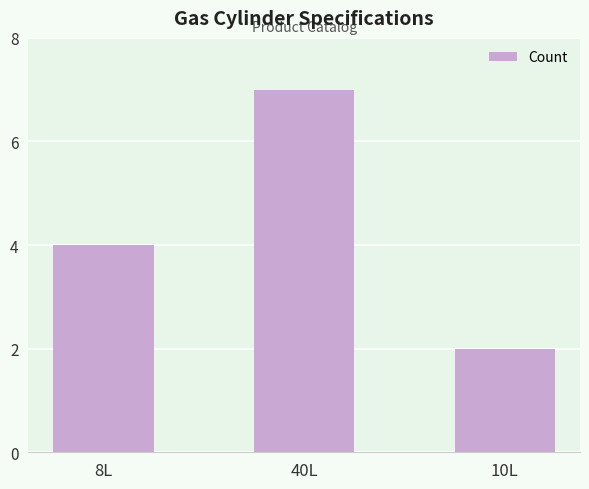

What value does the data have at 8L?

4